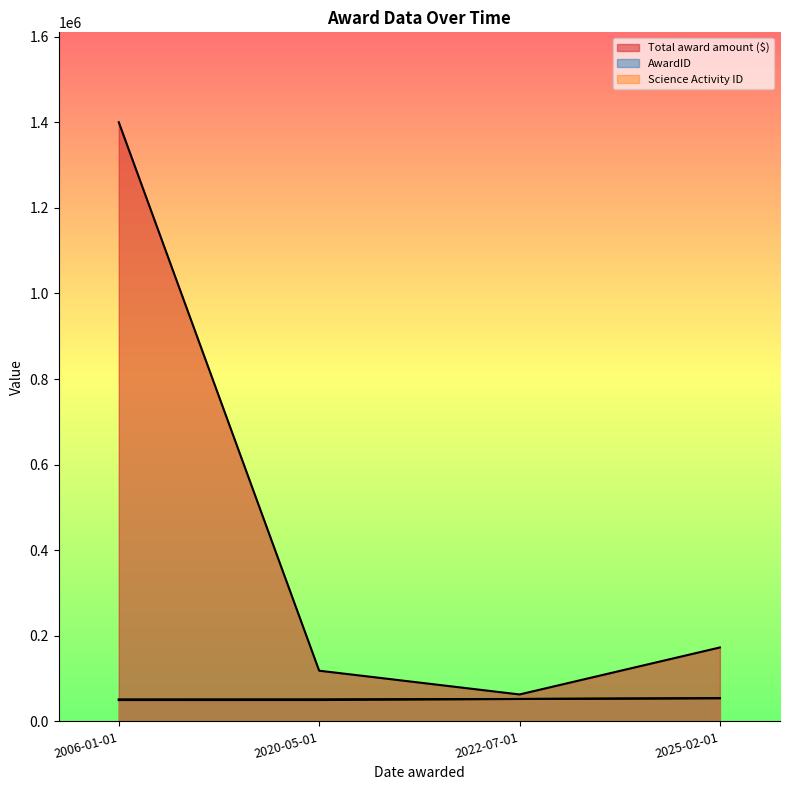

What is the label of the 3rd point from the right?

2020-05-01